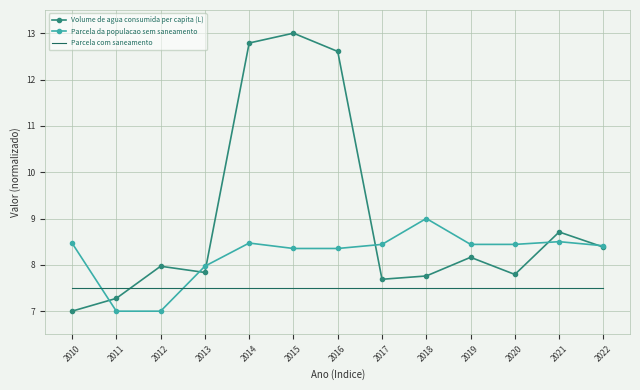

What is the smallest value displayed?

7.0